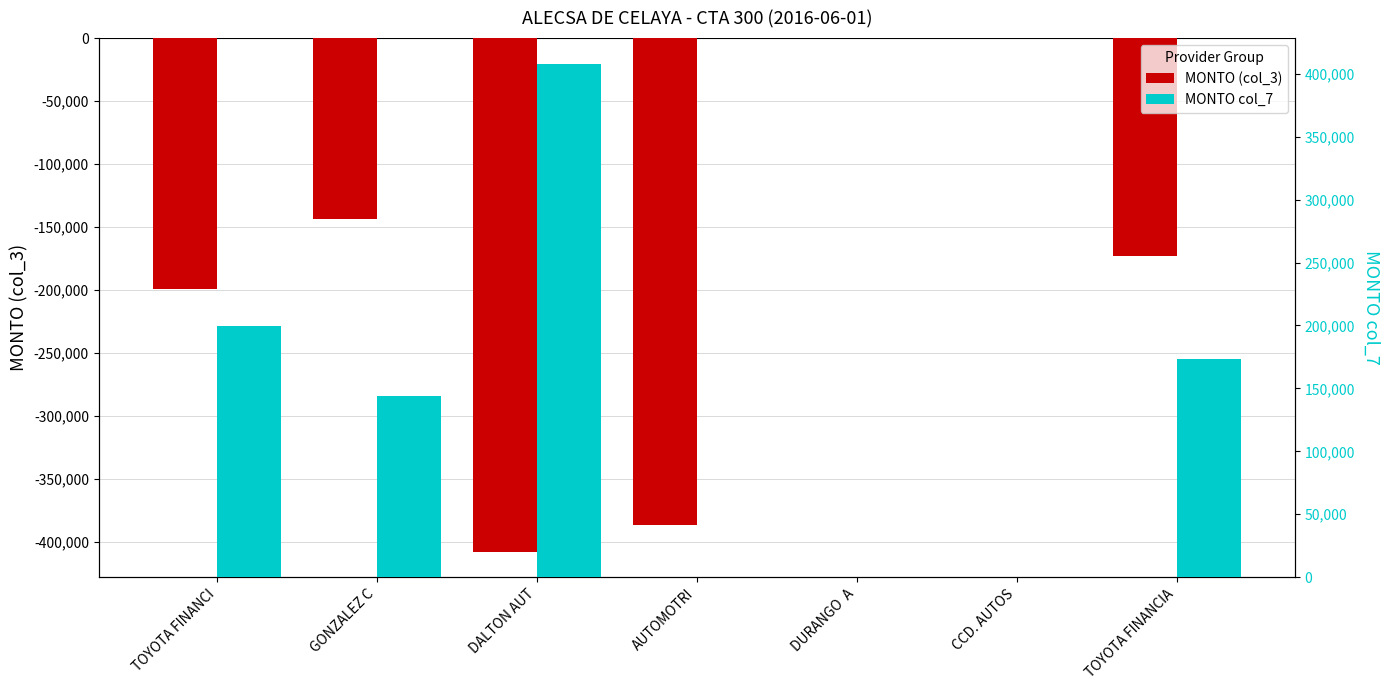

Count the number of categories in the chart.

7